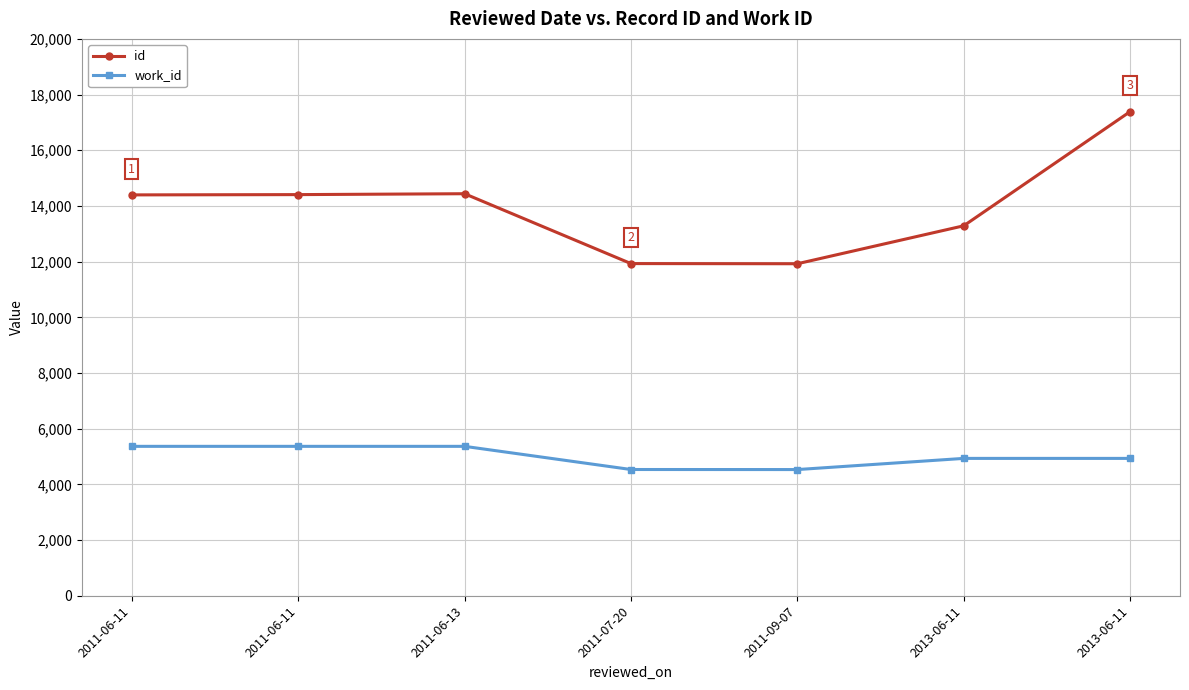

How many series are shown in this chart?

2